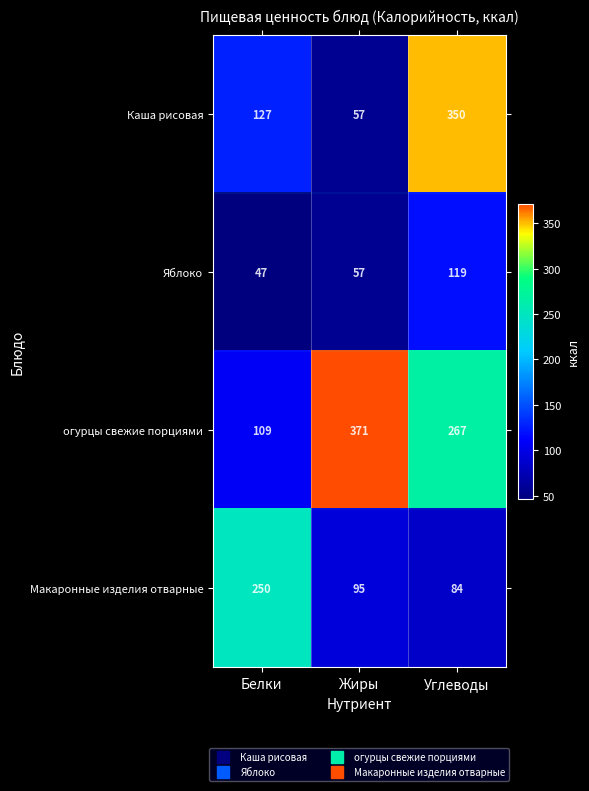

Reading left to right, what are all the values shown in this chart?

Каша рисовая: 127	57	350
Яблоко: 47	57	119
огурцы свежие порциями: 109	371	267
Макаронные изделия отварные: 250	95	84